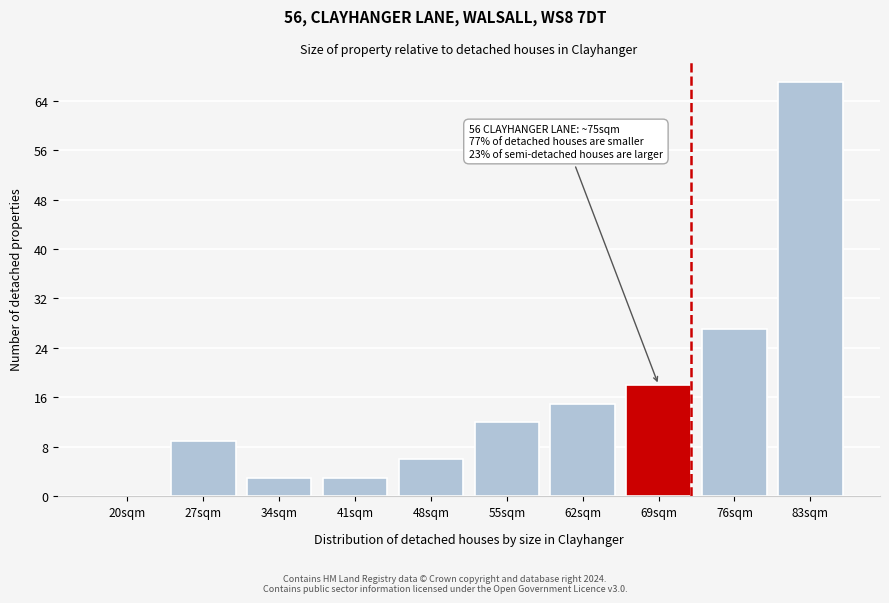

Reading left to right, what are all the values shown in this chart?

20sqm=0	27sqm=9	34sqm=3	41sqm=3	48sqm=6	55sqm=12	62sqm=15	69sqm=18	76sqm=27	83sqm=67